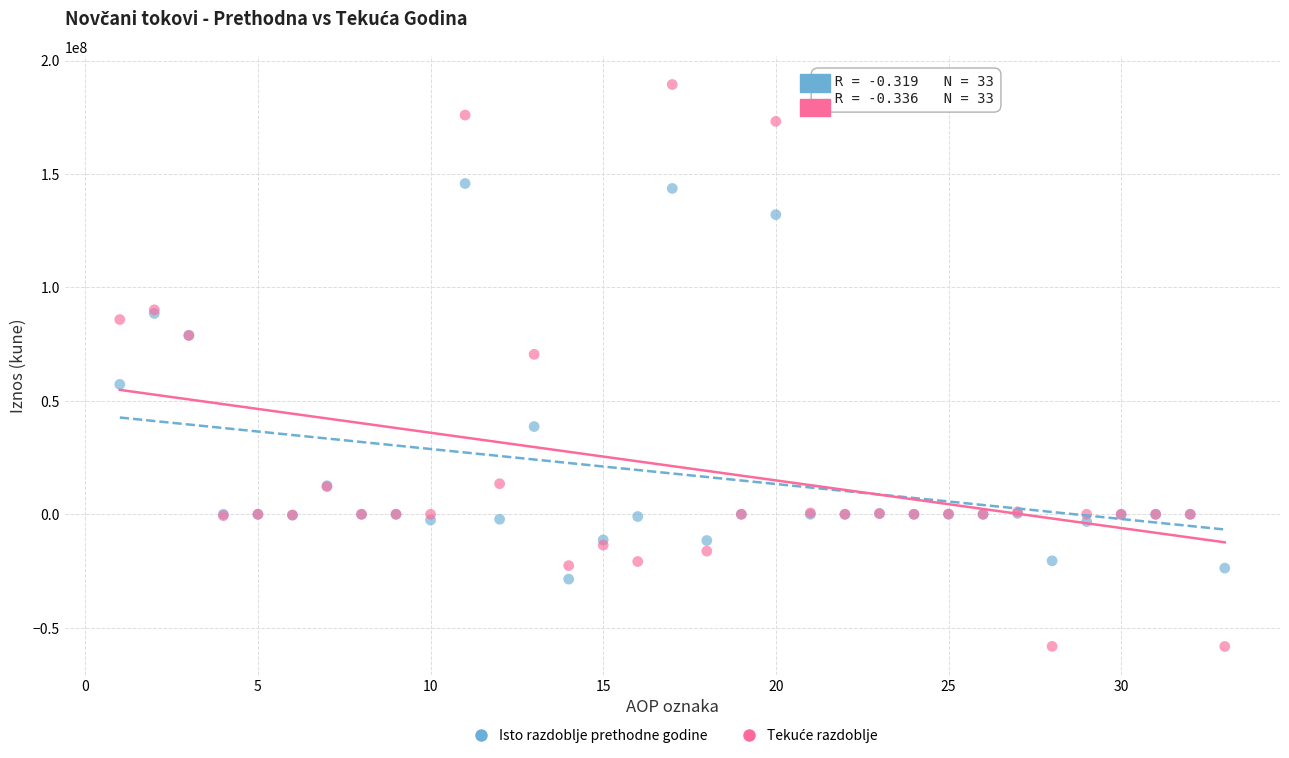

Across all series, what Y value is closest to 65580136?

70495542